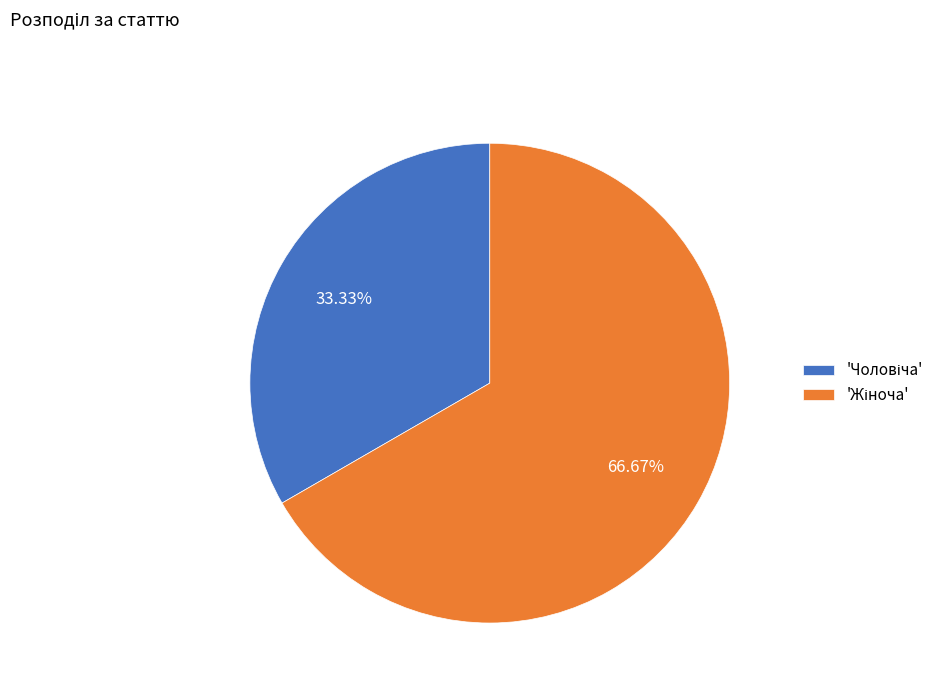

Is there any slice that represents more than half of the pie?

Yes